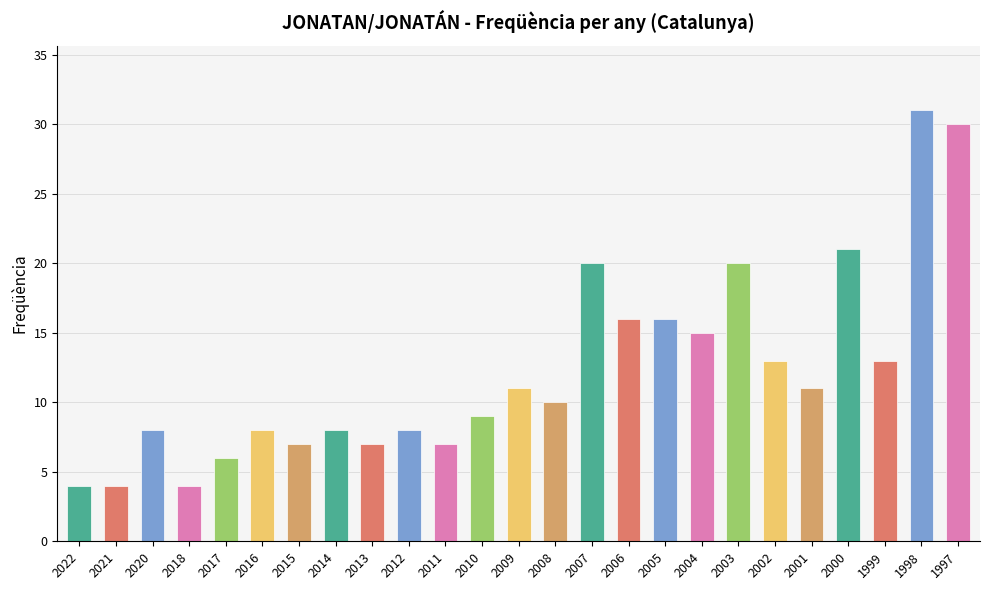

Reading left to right, list all the values displayed in this chart.

2022=4	2021=4	2020=8	2018=4	2017=6	2016=8	2015=7	2014=8	2013=7	2012=8	2011=7	2010=9	2009=11	2008=10	2007=20	2006=16	2005=16	2004=15	2003=20	2002=13	2001=11	2000=21	1999=13	1998=31	1997=30